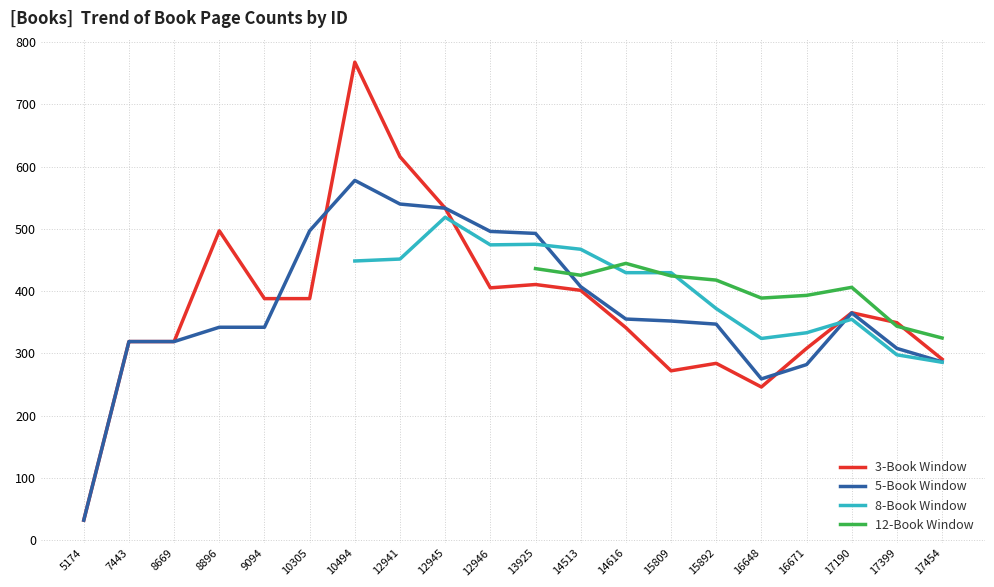

At which label is 3-Book Window closest to 400?

14513